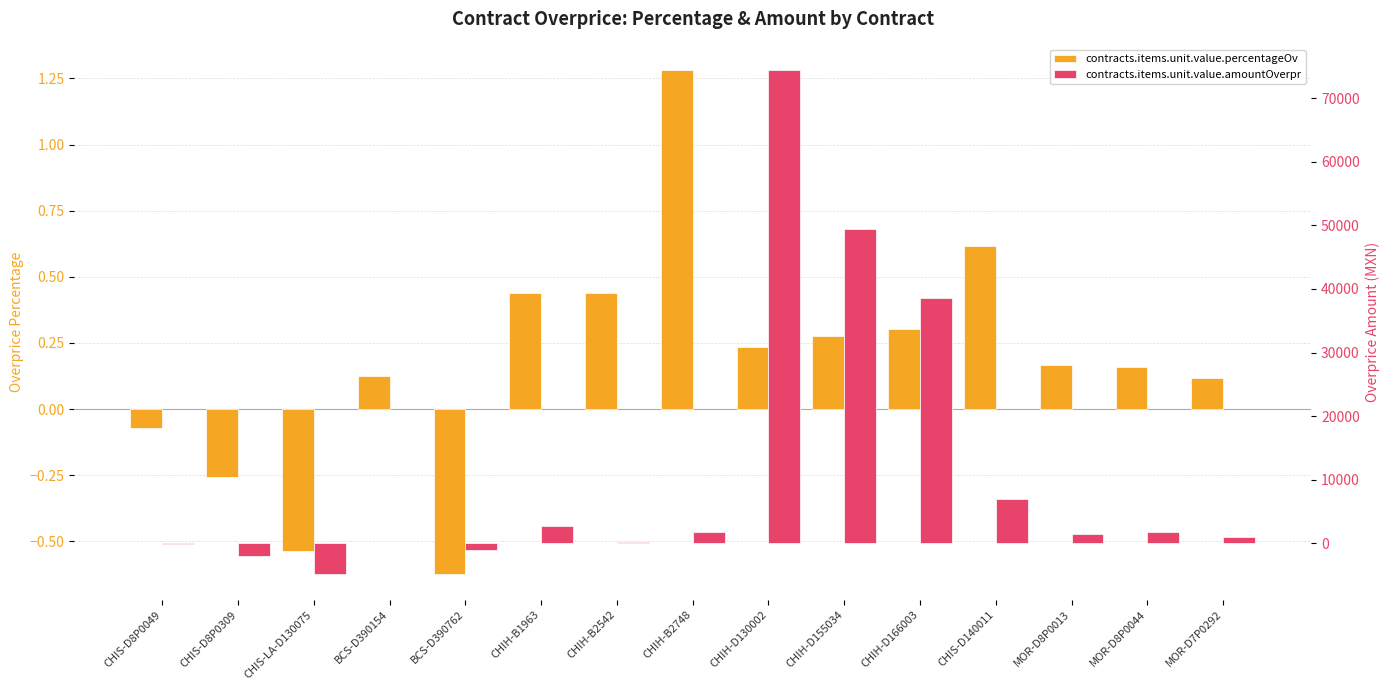

Between CHIH-B1963 and MOR-D8P0044, which is larger?

CHIH-B1963